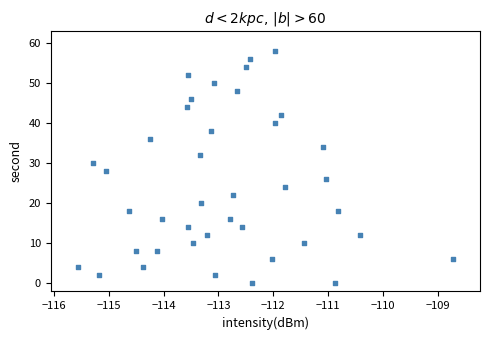

What is the range of Y values (max minus min)?

58